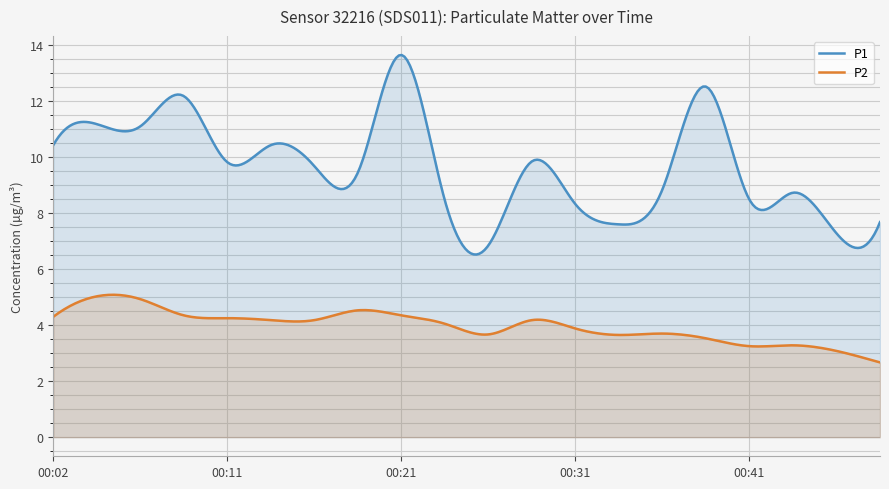

Is it true that P2 equals 5.0 at 00:04?

True